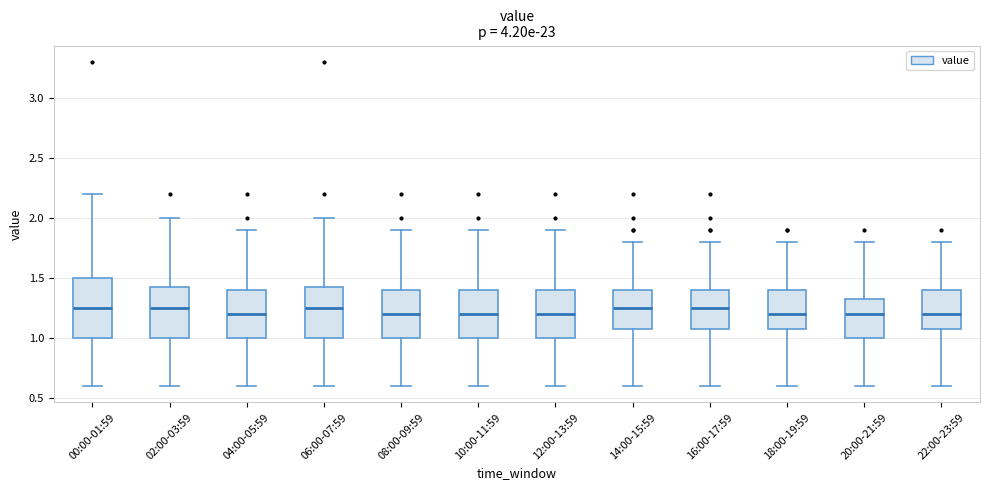

Reading left to right, read every box against the y-axis: the position of its median line, the range the box covers, and the ends of its whiskers. The values are not printed on the chart, so give them approximately, as read against the axis.

00:00-01:59: median 1.25, box 1.00 to 1.50, whiskers 0.60 to 2.20
02:00-03:59: median 1.25, box 1.00 to 1.45, whiskers 0.60 to 2.00
04:00-05:59: median 1.20, box 1.00 to 1.40, whiskers 0.60 to 1.90
06:00-07:59: median 1.25, box 1.00 to 1.45, whiskers 0.60 to 2.00
08:00-09:59: median 1.20, box 1.00 to 1.40, whiskers 0.60 to 1.90
10:00-11:59: median 1.20, box 1.00 to 1.40, whiskers 0.60 to 1.90
12:00-13:59: median 1.20, box 1.00 to 1.40, whiskers 0.60 to 1.90
14:00-15:59: median 1.25, box 1.10 to 1.40, whiskers 0.60 to 1.80
16:00-17:59: median 1.25, box 1.10 to 1.40, whiskers 0.60 to 1.80
18:00-19:59: median 1.20, box 1.10 to 1.40, whiskers 0.60 to 1.80
20:00-21:59: median 1.20, box 1.00 to 1.35, whiskers 0.60 to 1.80
22:00-23:59: median 1.20, box 1.10 to 1.40, whiskers 0.60 to 1.80